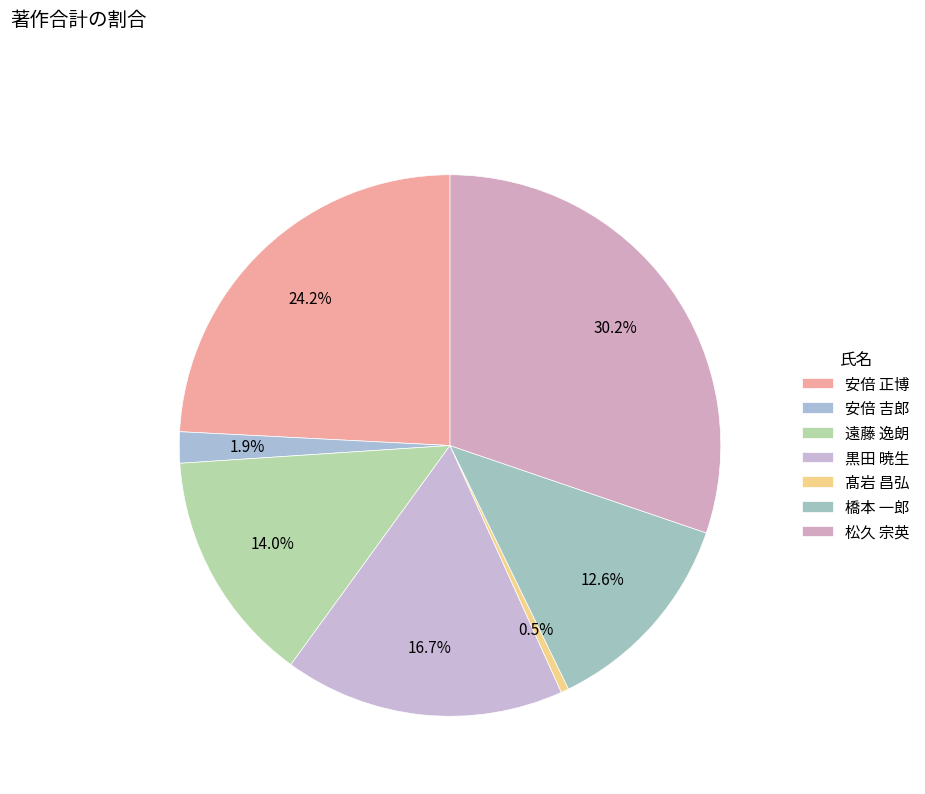

Is there a majority slice in this chart?

No